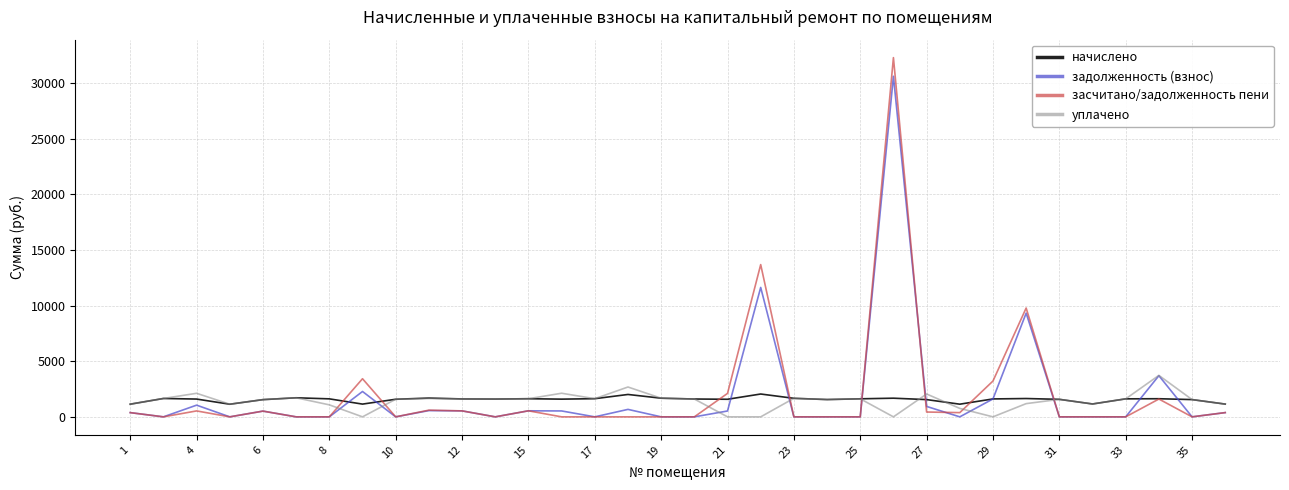

Rank the series by their maximum value, from highest to lowest.

засчитано/задолженность пени, задолженность (взнос), уплачено, начислено